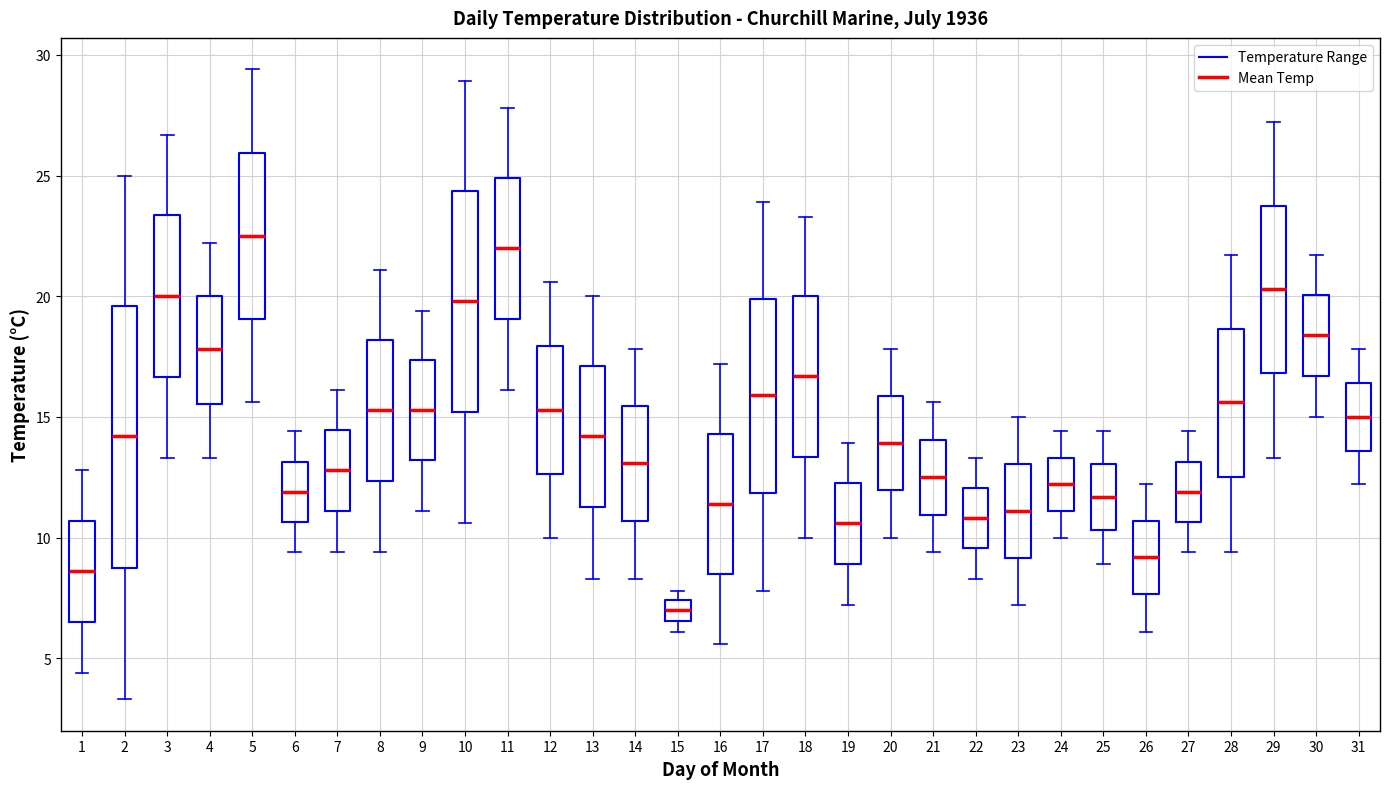

Where is the lower edge of the box at x = 19 on the y-axis? The values are not printed on the chart, so give them approximately, as read against the axis.

9.0